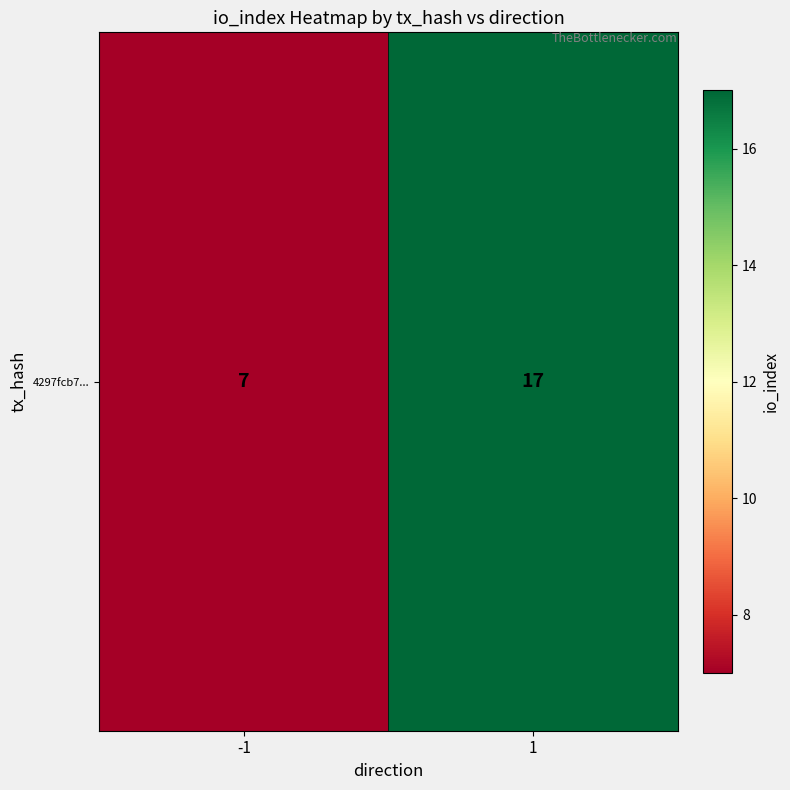

At which category does the chart reach its peak across all series?

1